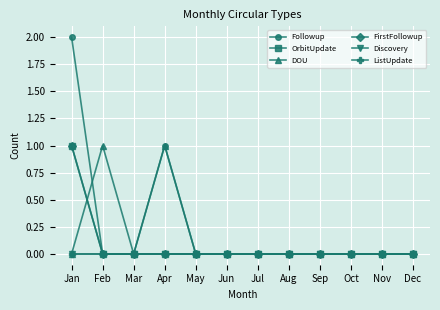

Does the chart have visible grid lines?

Yes